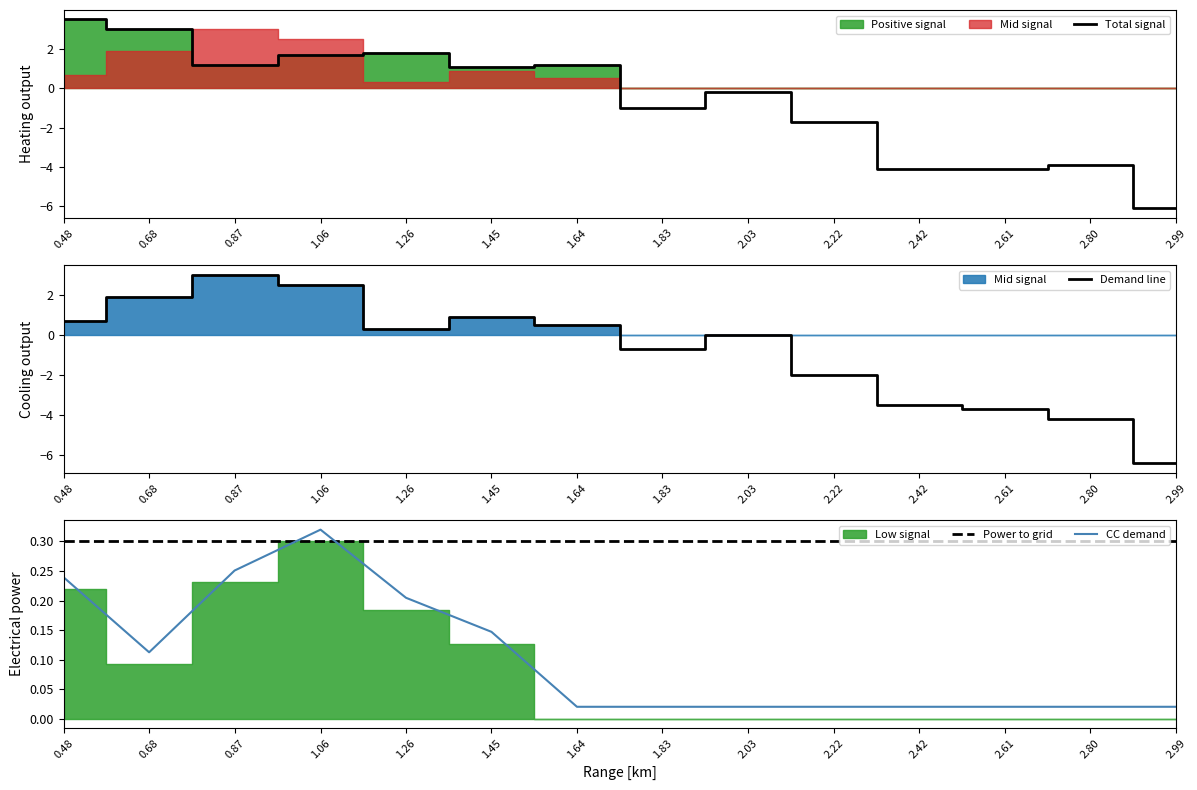

The value of Total signal at 1.45 is 0.3. True or false?

False